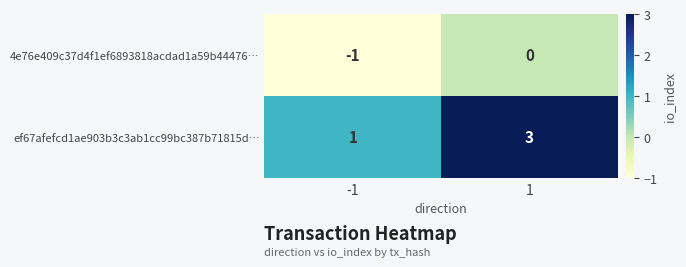

Between -1 and 1, which series saw the biggest shift?

ef67afefcd1ae903b3c3ab1cc99bc387b71815d…